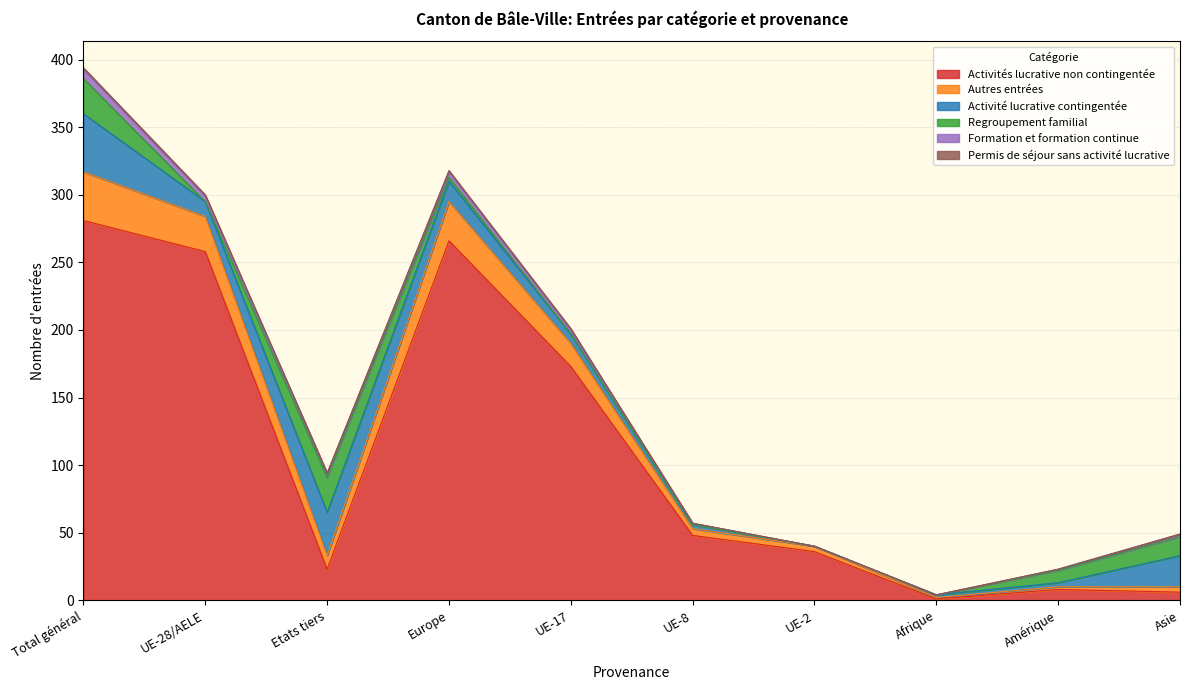

True or false: Permis de séjour sans activité lucrative has more than 2 points higher than both neighbors.

False